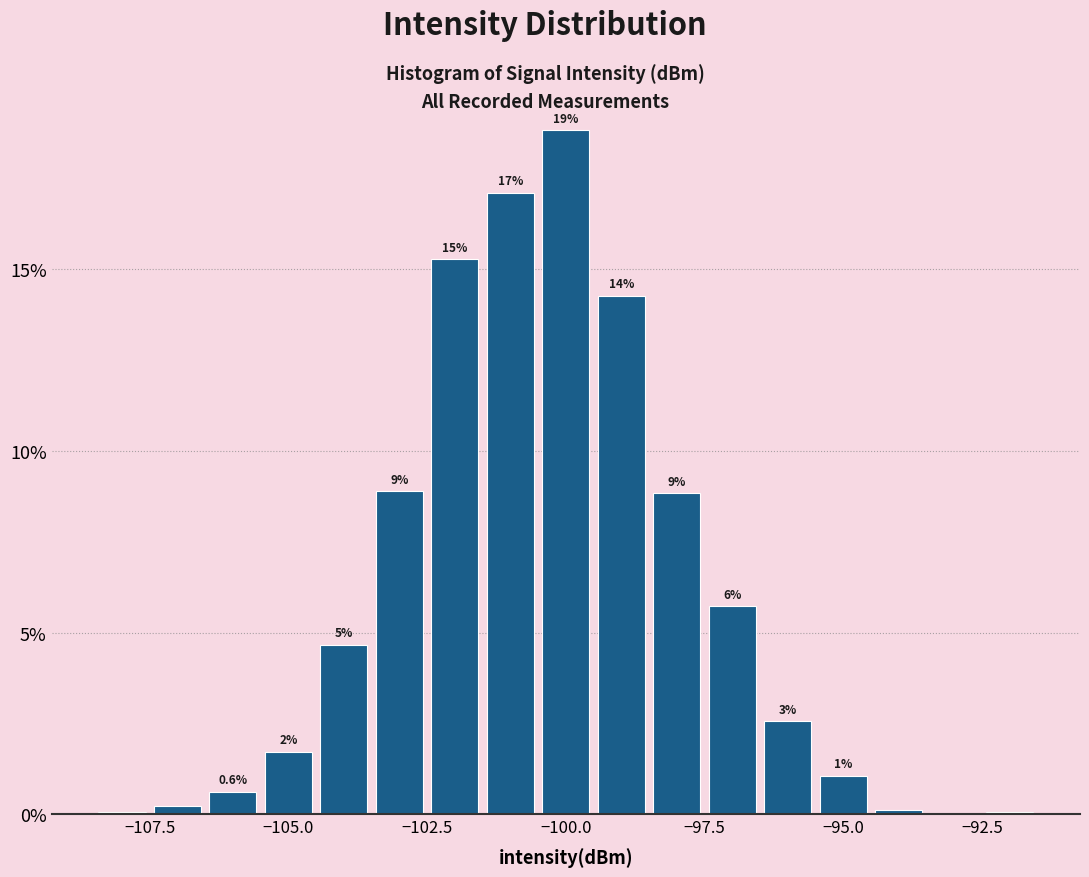

Read against the x-axis, roughly where is the centre of the tallest bar?

-100.0